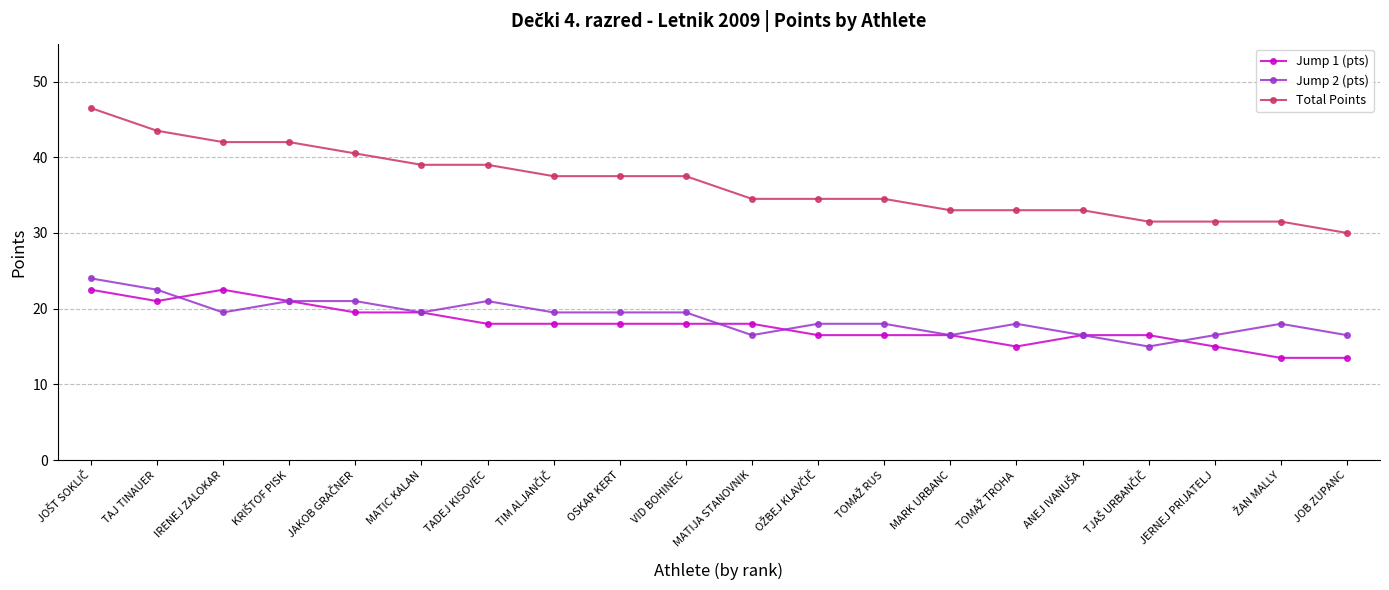

At how many categories does at least one series exceed 24?

20